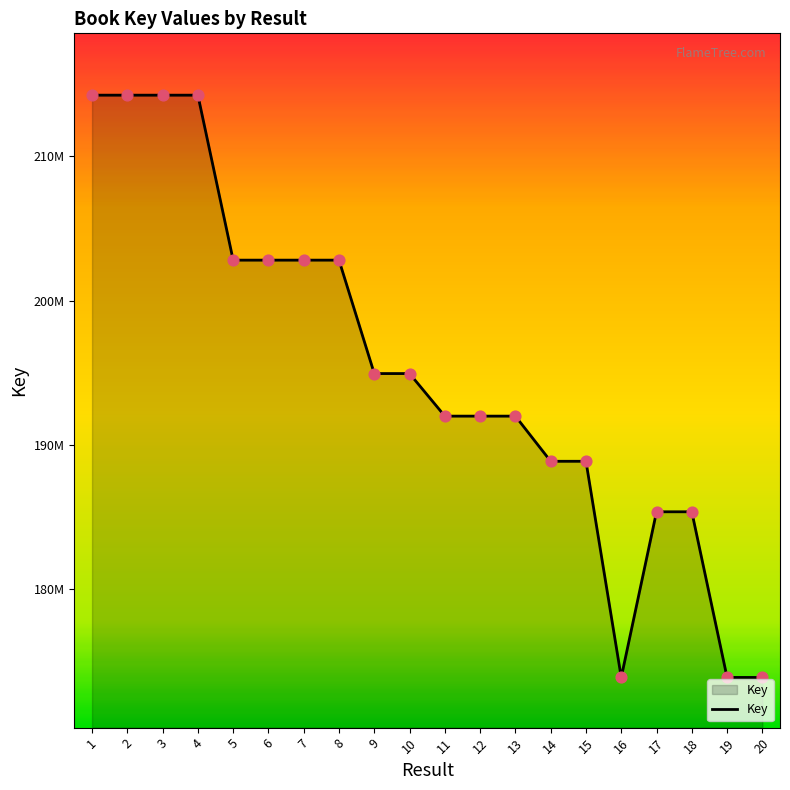

Which has a higher value, 20 or 19?

19